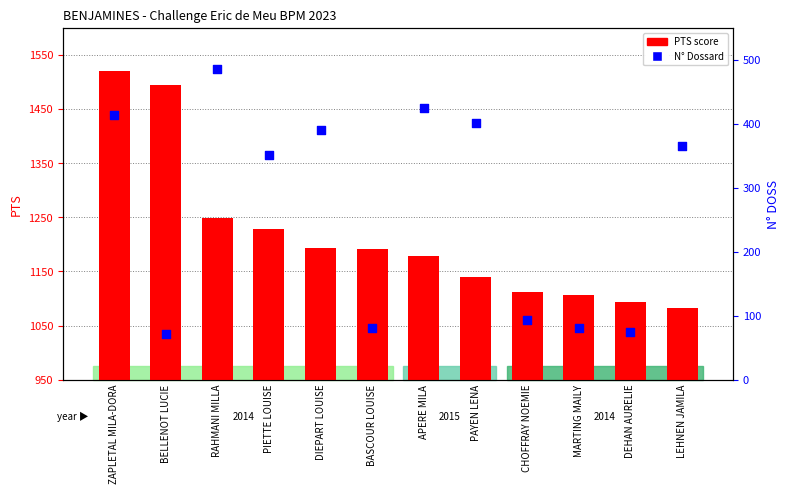

Which series contains the highest Y value?

PTS